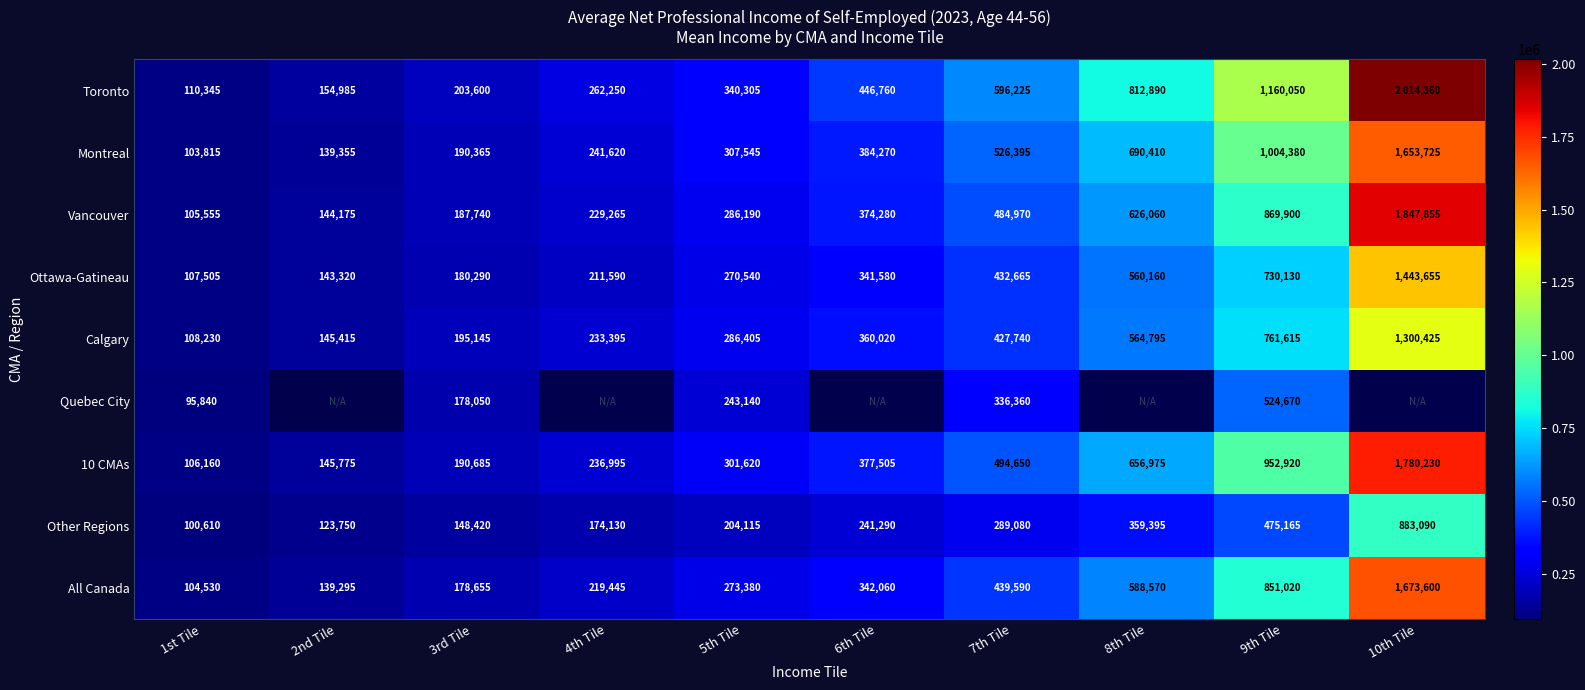

What is the difference between the Vancouver values at 10th Tile and 5th Tile?

1561665